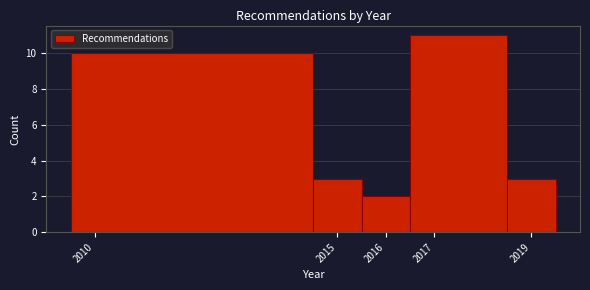

What is the height of the bar covering 2016.5 to 2018.5 on the x-axis? The values are not printed on the chart, so give them approximately, as read against the axis.

11